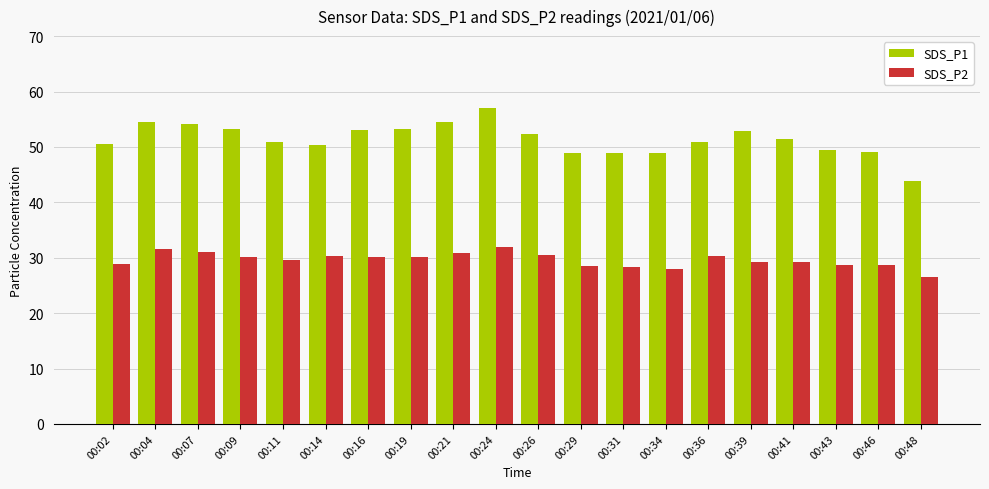

What is the difference between the maximum and minimum values in the SDS_P2 series?

5.3